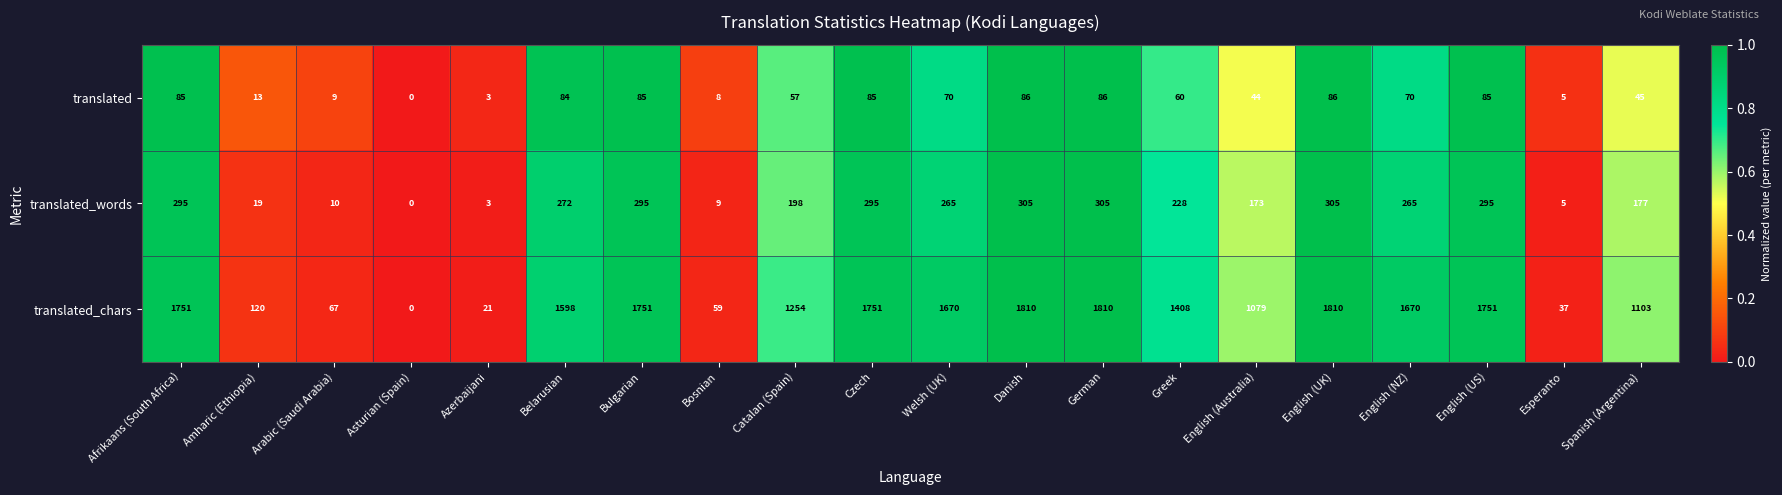

What is the sum of all translated values?

1066